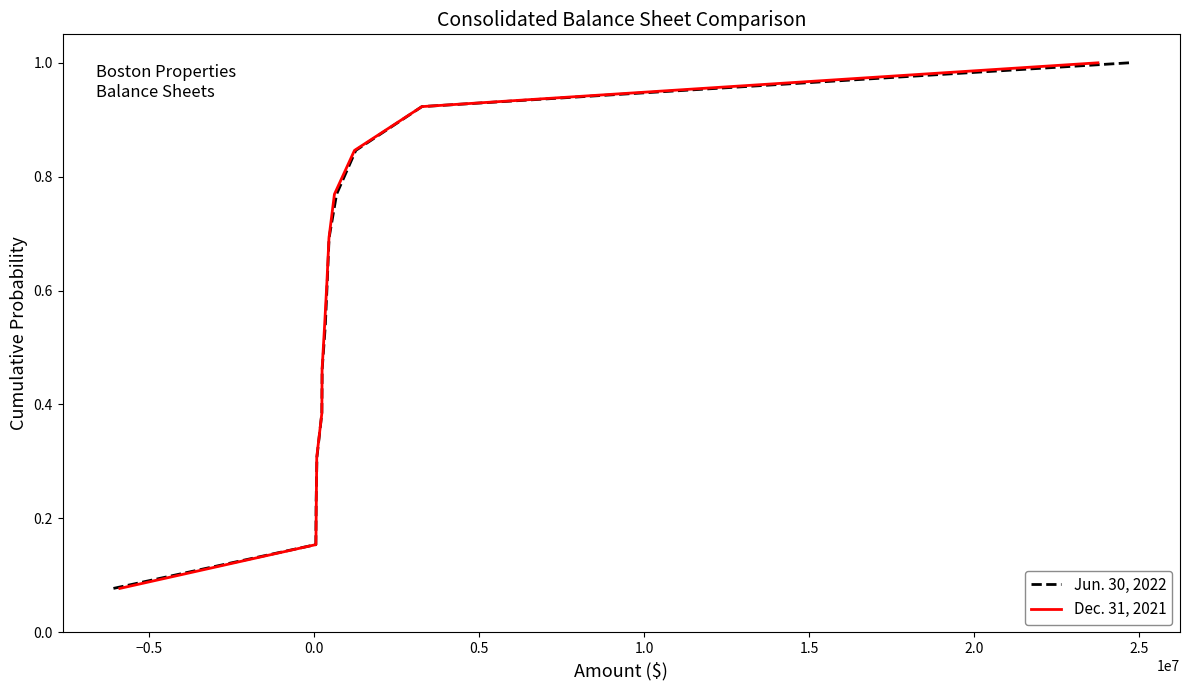

Rank the series by their maximum value, from lowest to highest.

Jun. 30, 2022, Dec. 31, 2021